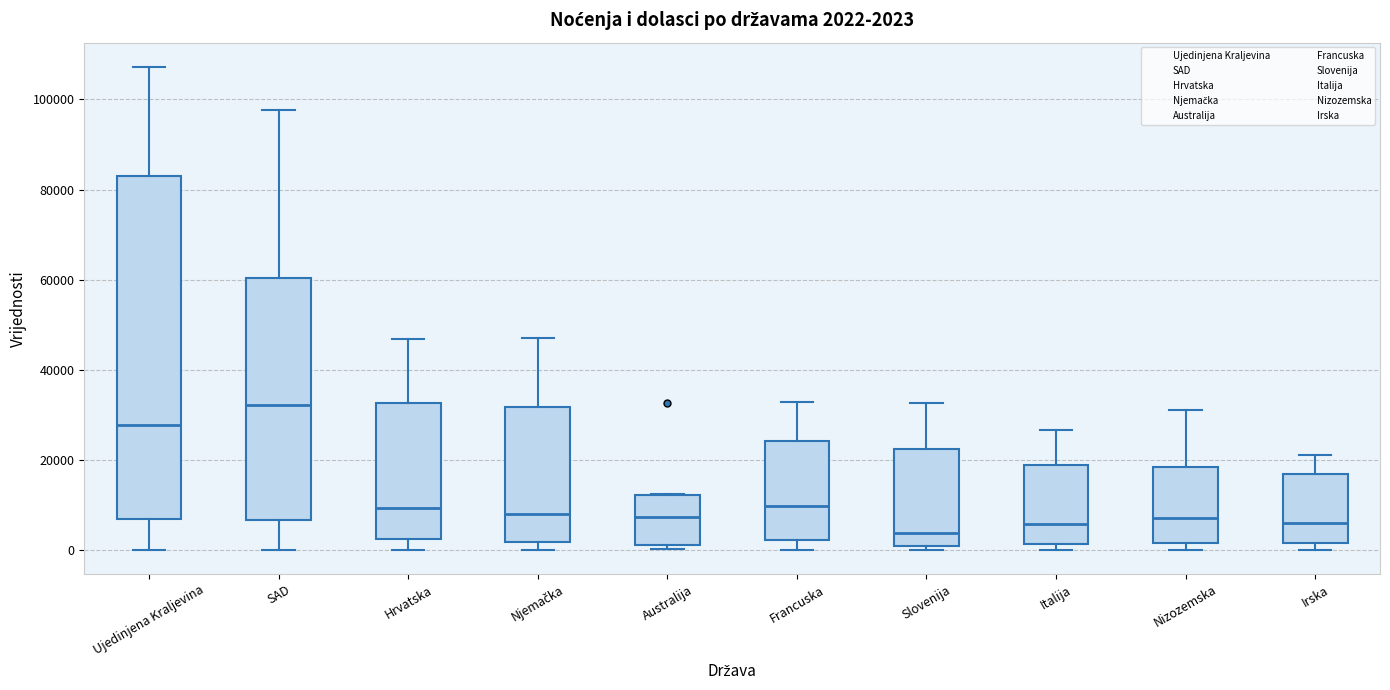

Which box has the highest median line?

SAD